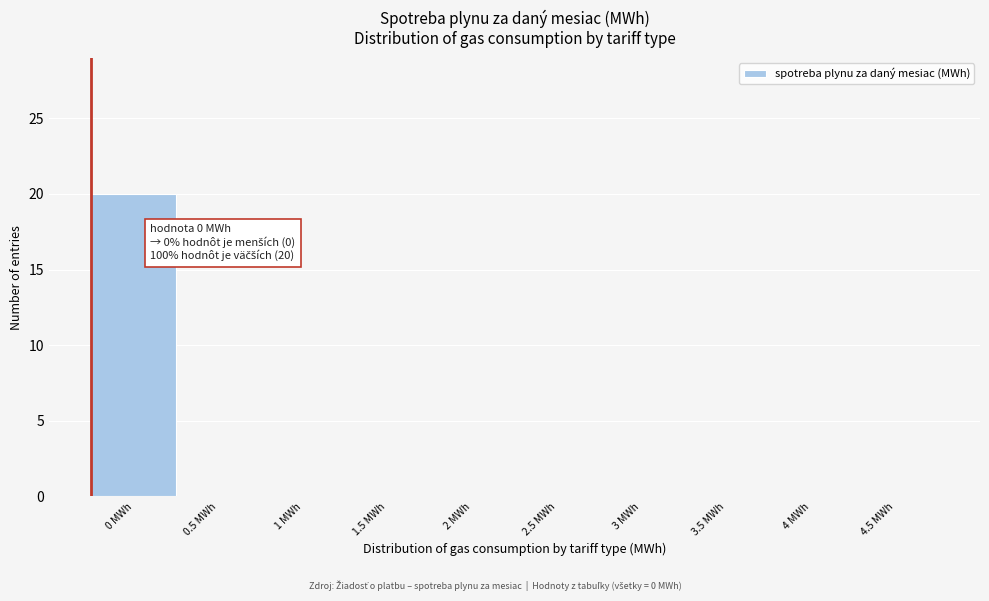

Reading left to right, transcribe all the data shown in this chart.

0 MWh=20	0.5 MWh=0	1 MWh=0	1.5 MWh=0	2 MWh=0	2.5 MWh=0	3 MWh=0	3.5 MWh=0	4 MWh=0	4.5 MWh=0